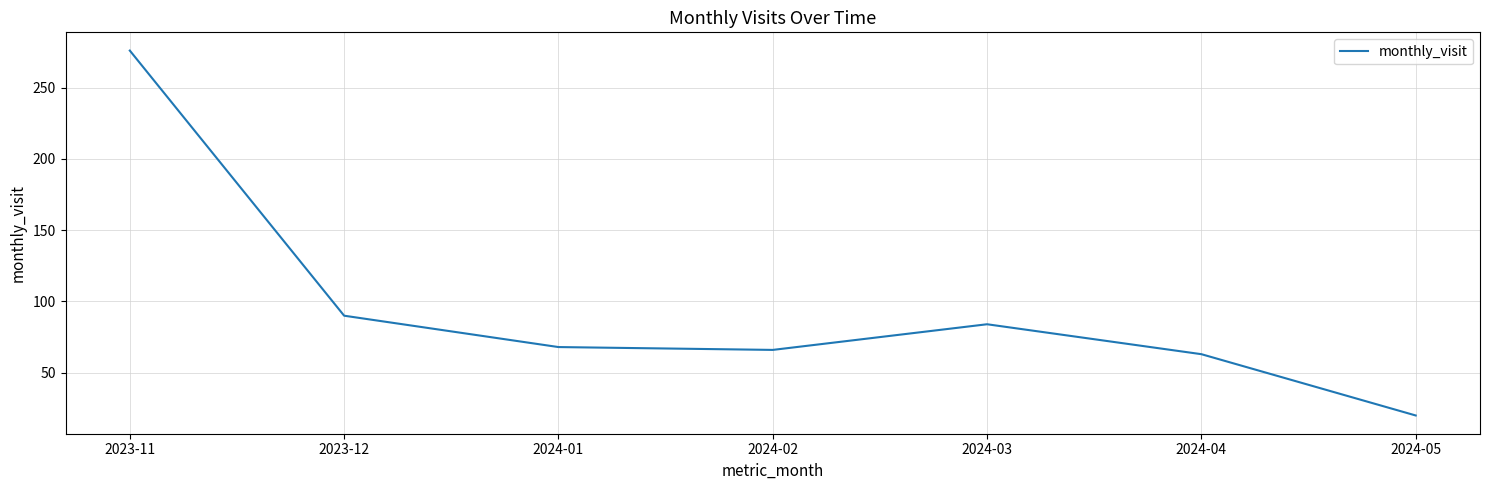

At which category does the data reach its first local peak?

2024-03